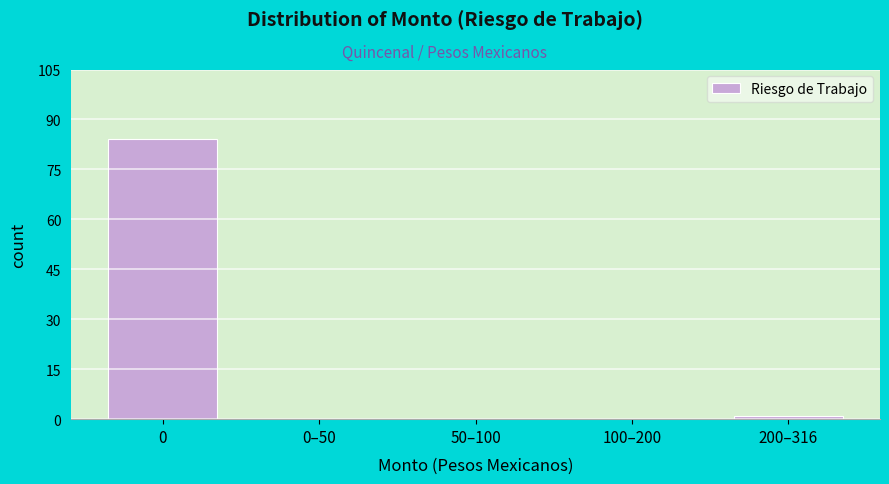

Reading right to left, transcribe all the data shown in this chart.

200–316=1	100–200=0	50–100=0	0–50=0	0=84